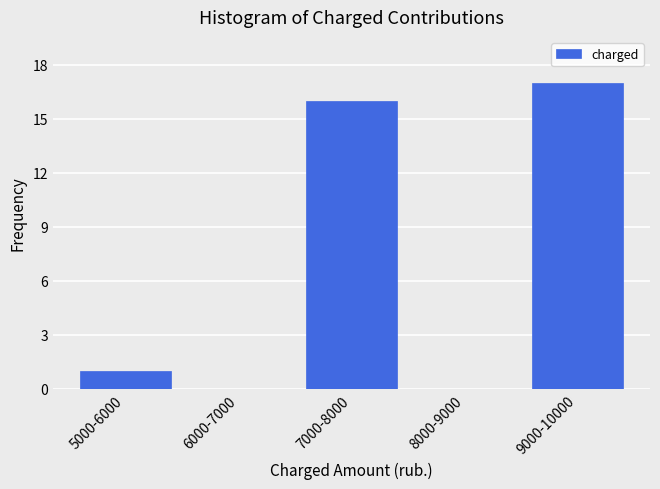

Reading left to right, transcribe all the data shown in this chart.

5000-6000=1	6000-7000=0	7000-8000=16	8000-9000=0	9000-10000=17